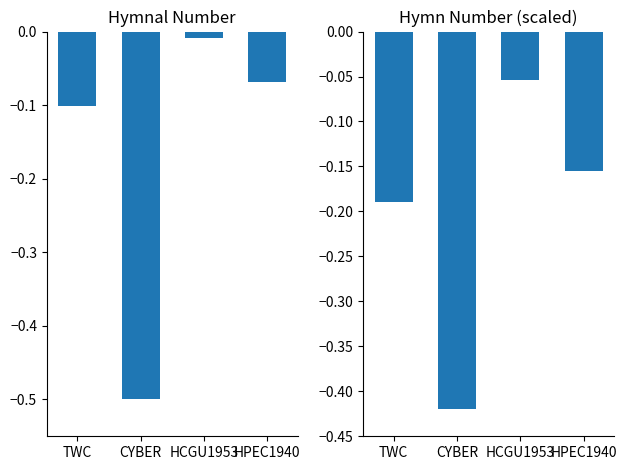

What is the label of the 1st bar from the left?

TWC